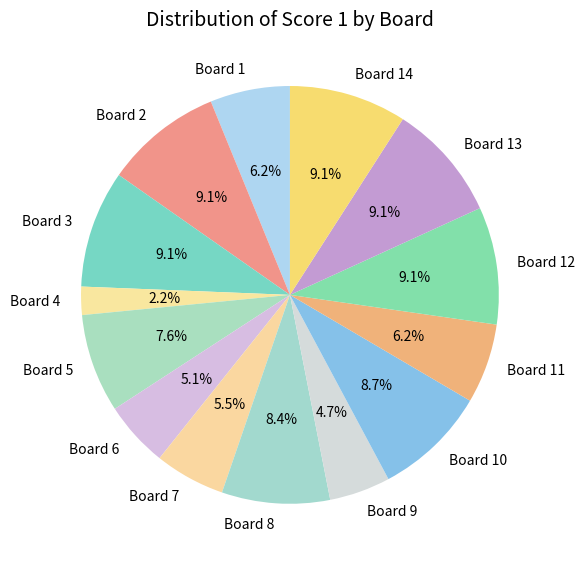

Which slice is the smallest?

Board 4